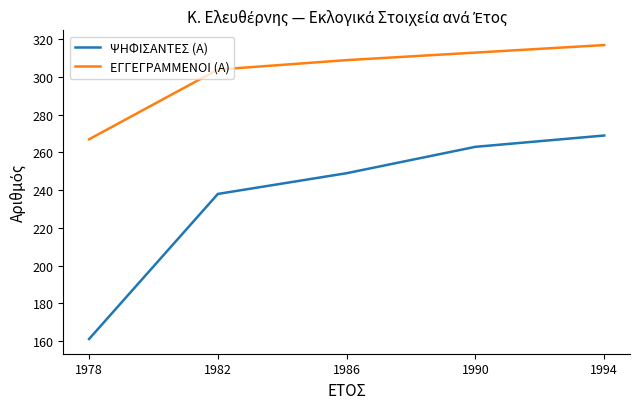

True or false: ΨΗΦΙΣΑΝΤΕΣ (Α) and ΕΓΓΕΓΡΑΜΜΕΝΟΙ (Α) intersect in this chart.

False